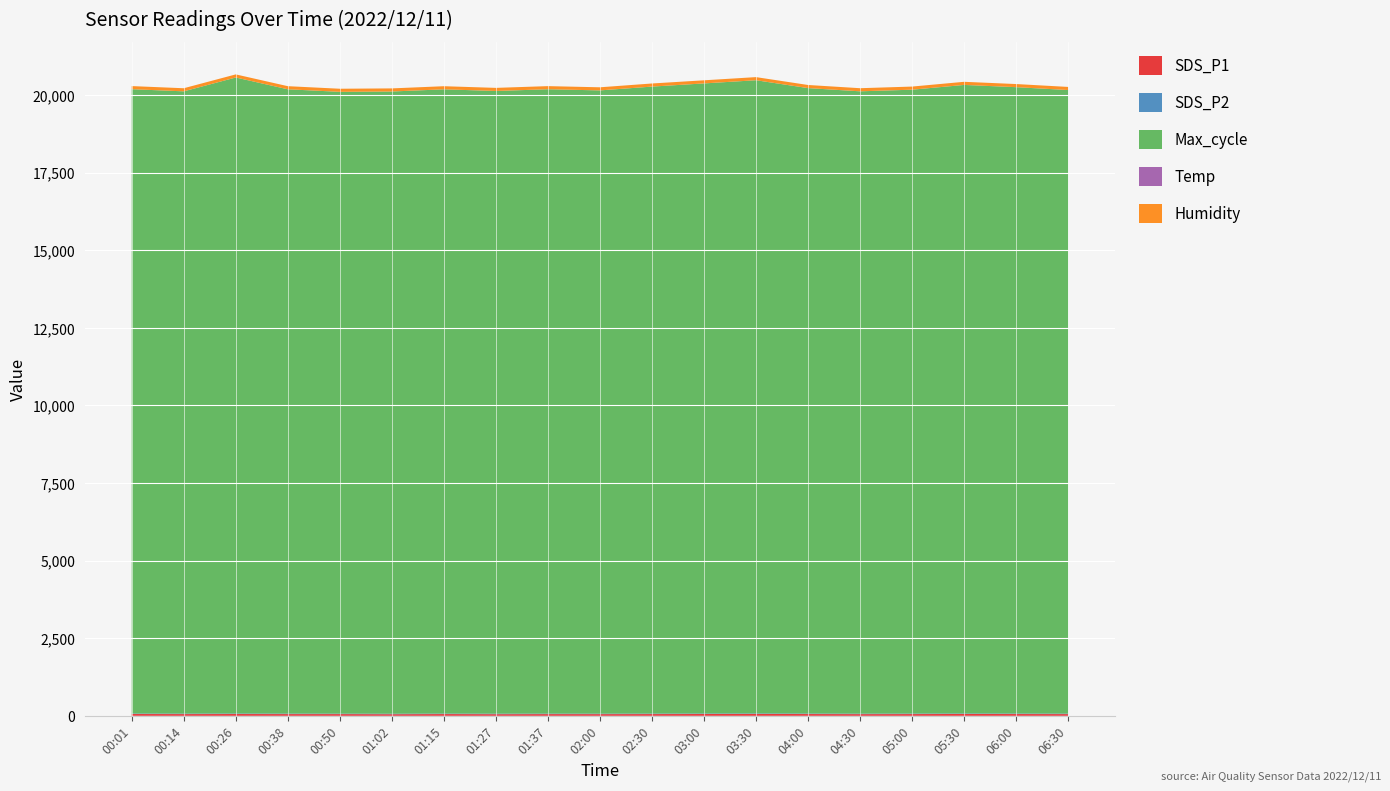

Reading left to right, what are all the values shown in this chart?

SDS_P1: 00:01=58.9	00:14=56.4	00:26=58.8	00:38=56.4	00:50=56.2	01:02=52.7	01:15=57.3	01:27=53.5	01:37=56.0	02:00=55.0	02:30=57.0	03:00=59.0	03:30=61.0	04:00=58.0	04:30=55.0	05:00=57.0	05:30=60.0	06:00=58.0	06:30=56.0
SDS_P2: 00:01=15.4	00:14=15.4	00:26=16.1	00:38=15.7	00:50=14.5	01:02=14.8	01:15=15.4	01:27=15.7	01:37=15.4	02:00=15.0	02:30=15.5	03:00=16.0	03:30=16.5	04:00=15.8	04:30=15.2	05:00=15.6	05:30=16.1	06:00=15.9	06:30=15.3
Max_cycle: 00:01=20115.0	00:14=20048.0	00:26=20491.0	00:38=20114.0	00:50=20033.0	01:02=20047.0	01:15=20112.0	01:27=20062.0	01:37=20116.0	02:00=20080.0	02:30=20200.0	03:00=20300.0	03:30=20400.0	04:00=20150.0	04:30=20050.0	05:00=20100.0	05:30=20250.0	06:00=20180.0	06:30=20090.0
Temp: 00:01=0.2	00:14=0.2	00:26=0.3	00:38=0.4	00:50=0.5	01:02=0.6	01:15=0.7	01:27=0.7	01:37=0.6	02:00=0.6	02:30=0.7	03:00=0.8	03:30=0.9	04:00=1.0	04:30=1.1	05:00=1.2	05:30=1.3	06:00=1.2	06:30=1.1
Humidity: 00:01=99.9	00:14=99.9	00:26=99.9	00:38=99.9	00:50=99.9	01:02=99.9	01:15=99.9	01:27=99.9	01:37=99.9	02:00=99.9	02:30=99.9	03:00=99.9	03:30=99.9	04:00=99.9	04:30=99.9	05:00=99.9	05:30=99.9	06:00=99.9	06:30=99.9